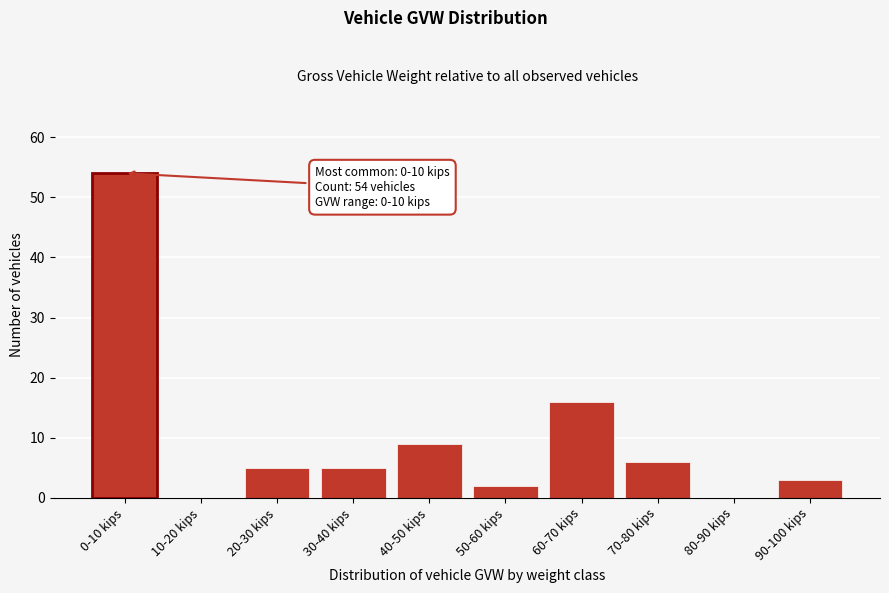

Reading right to left, extract all data points from this chart.

90-100 kips=3	80-90 kips=0	70-80 kips=6	60-70 kips=16	50-60 kips=2	40-50 kips=9	30-40 kips=5	20-30 kips=5	10-20 kips=0	0-10 kips=54